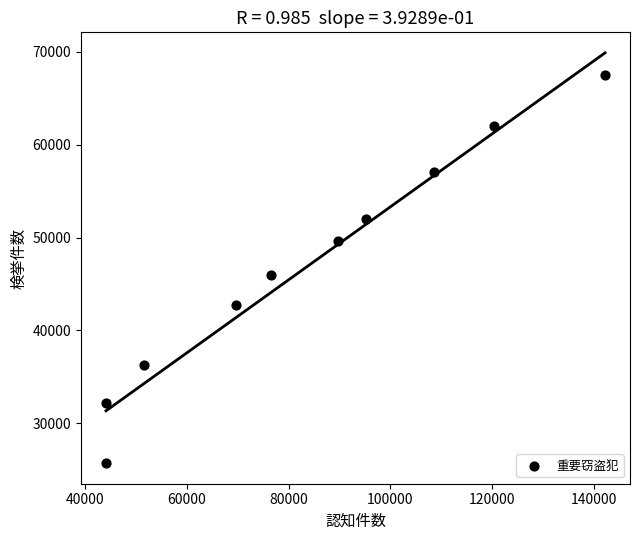

What Y value in the scatter plot is closest to 46603?

45960